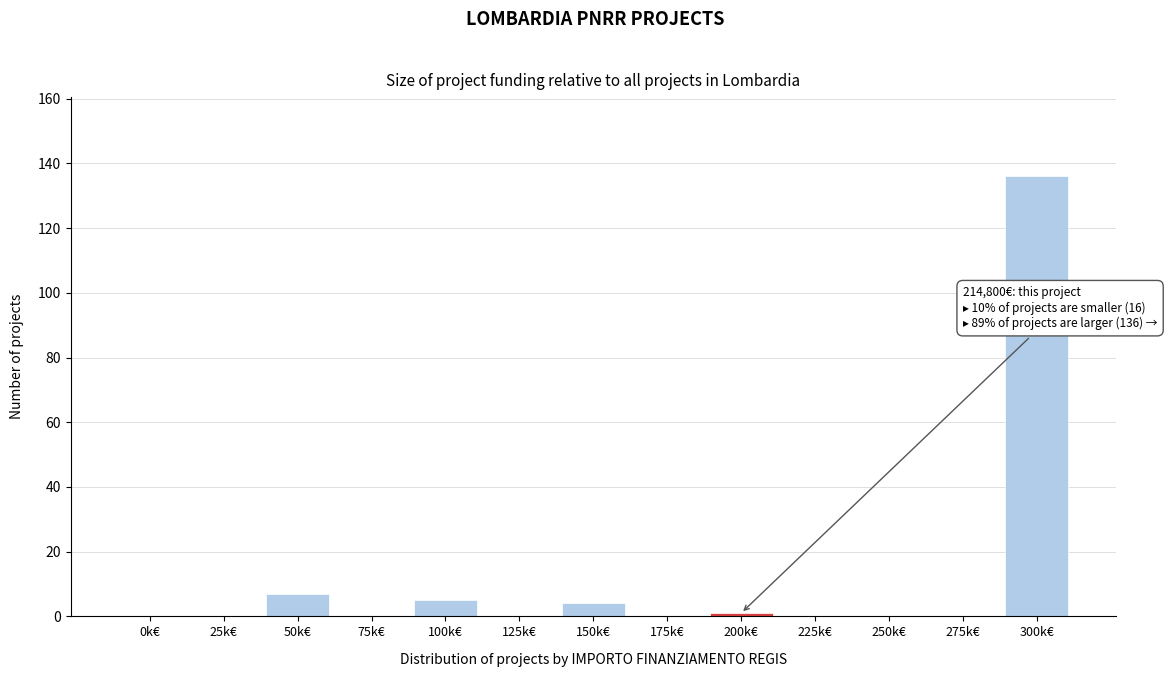

Reading left to right, what are all the values shown in this chart?

0k€=0	25k€=0	50k€=7	75k€=0	100k€=5	125k€=0	150k€=4	175k€=0	200k€=1	225k€=0	250k€=0	275k€=0	300k€=136